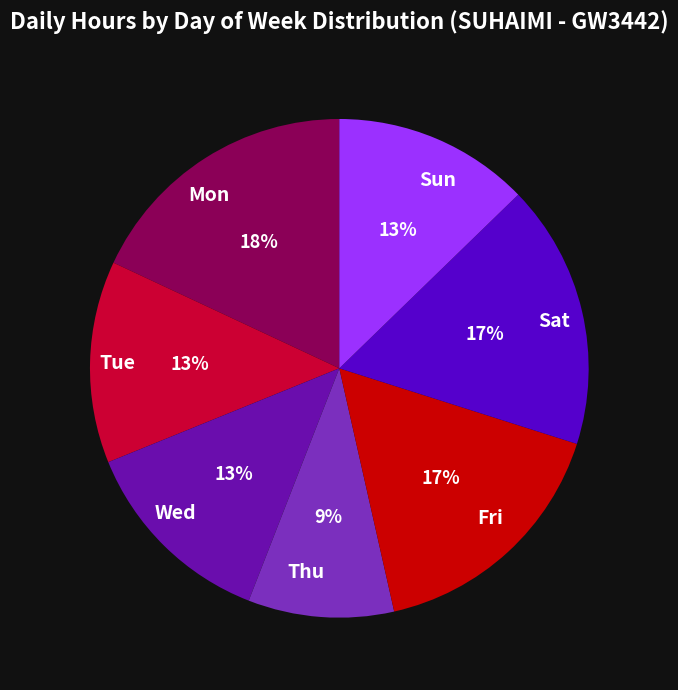

Which has a higher value, Mon or Fri?

Mon